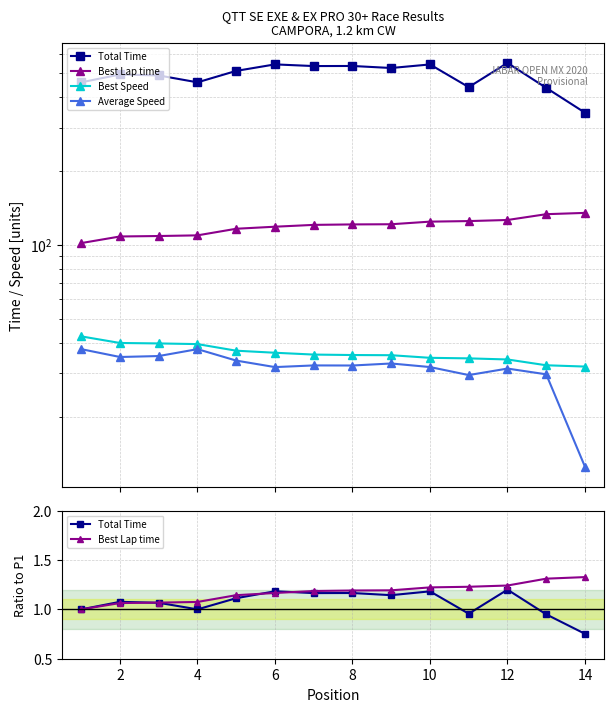

Which series has the largest range (max minus min)?

Average Speed